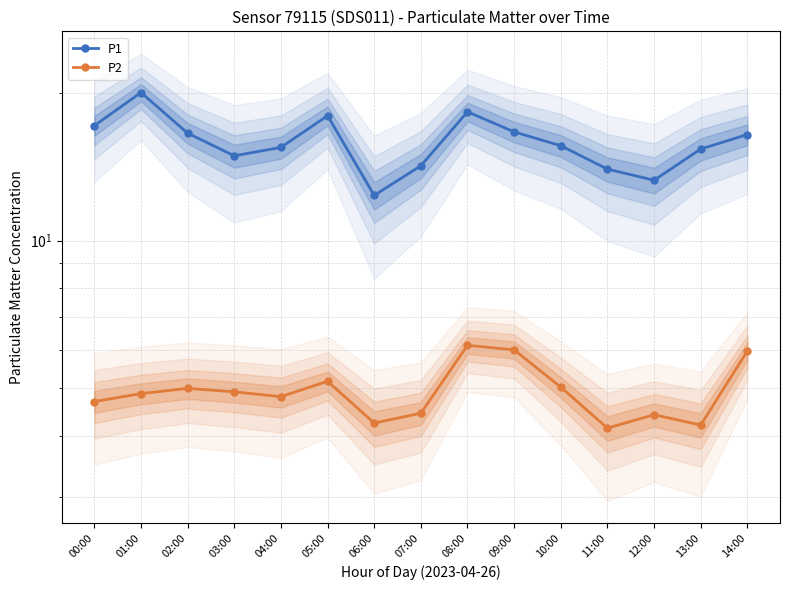

Does the chart have visible grid lines?

Yes